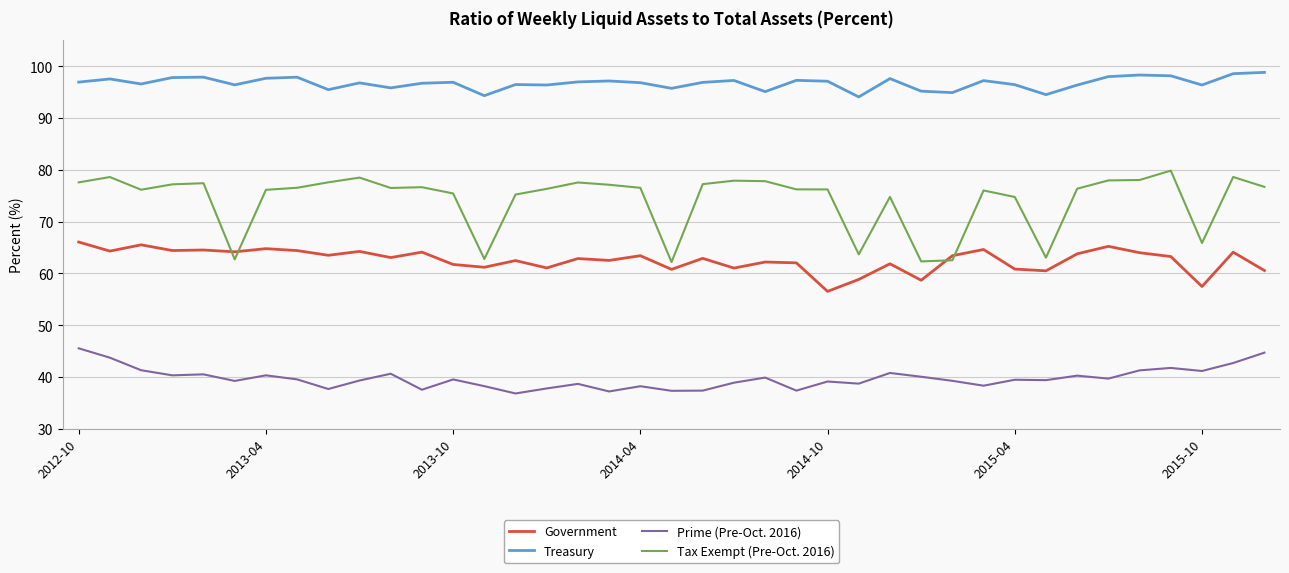

Rank the series by their average value, from lowest to highest.

Prime (Pre-Oct. 2016), Government, Tax Exempt (Pre-Oct. 2016), Treasury